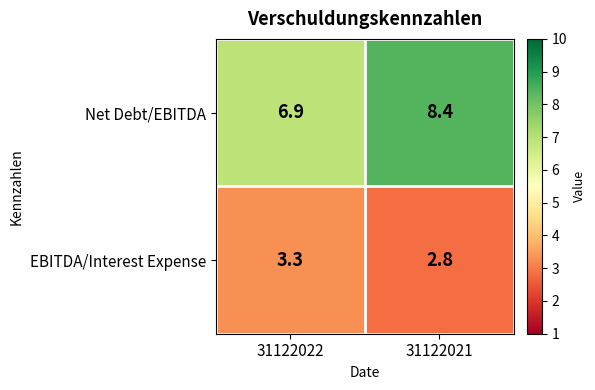

What is the difference between the Net Debt/EBITDA values at 31122022 and 31122021?

1.5